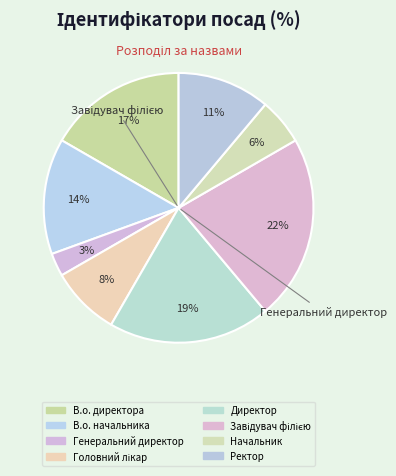

Approximately how many times larger is the value at Завідувач філією compared to Директор?

1.1